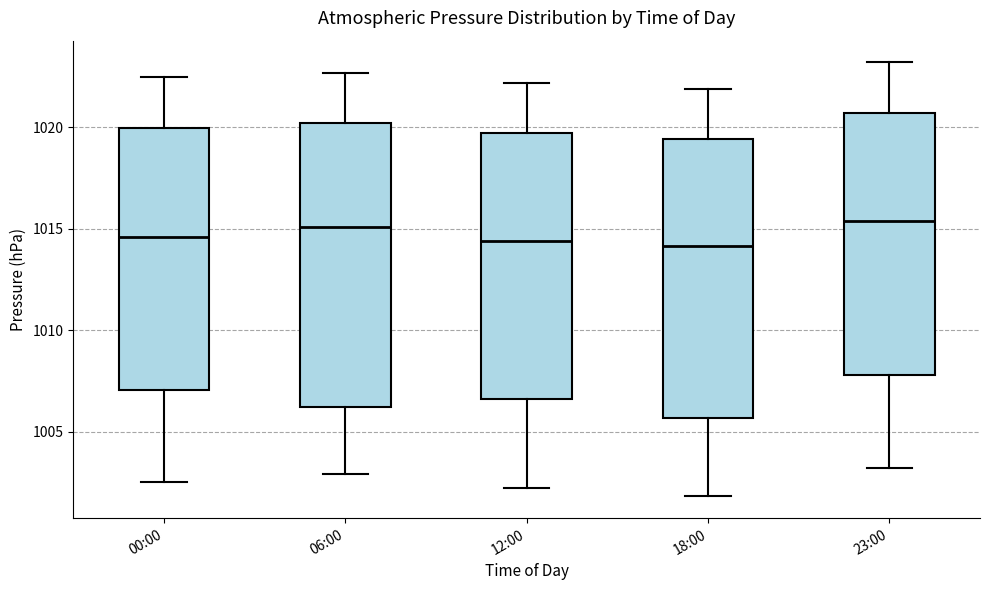

Reading left to right, transcribe this box plot: for each box, give where its median line is, the range the box spans, and where its two whiskers end, as read against the y-axis. The values are not printed on the chart, so give them approximately, as read against the axis.

00:00: median 1014.5, box 1007.0 to 1020.0, whiskers 1002.5 to 1022.5
06:00: median 1015.0, box 1006.0 to 1020.0, whiskers 1003.0 to 1022.5
12:00: median 1014.5, box 1006.5 to 1019.5, whiskers 1002.0 to 1022.0
18:00: median 1014.0, box 1005.5 to 1019.5, whiskers 1002.0 to 1022.0
23:00: median 1015.5, box 1008.0 to 1020.5, whiskers 1003.0 to 1023.0